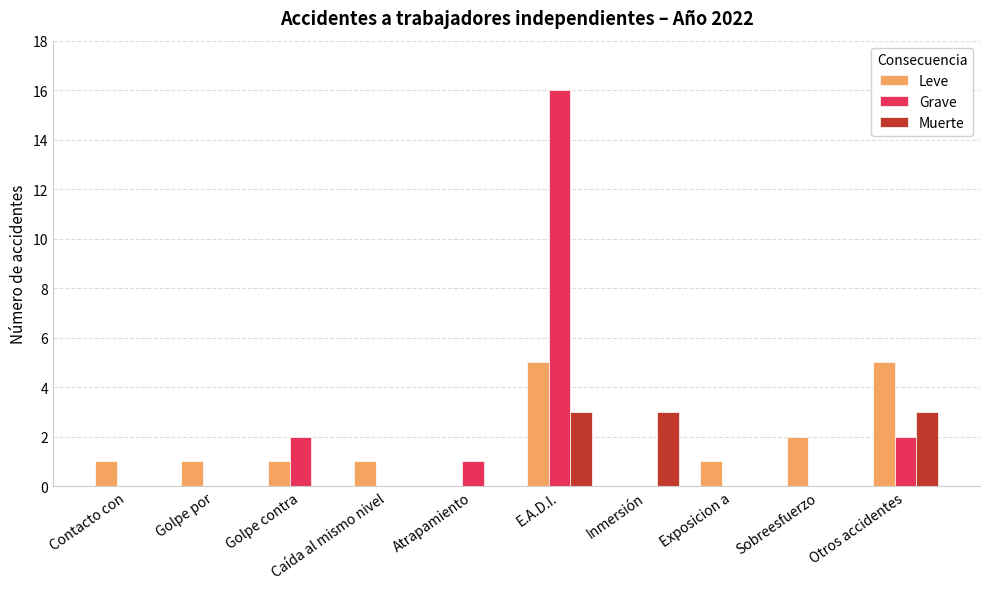

How many groups of bars are there?

10